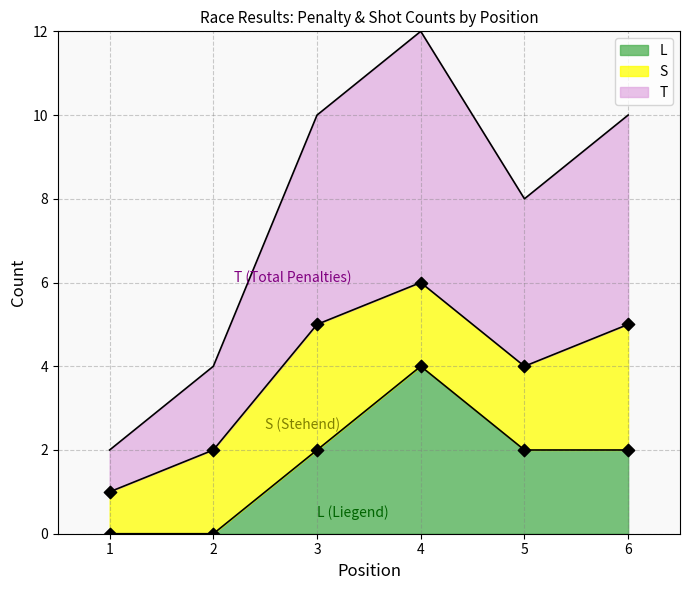

Which series has the widest spread of Y values?

T